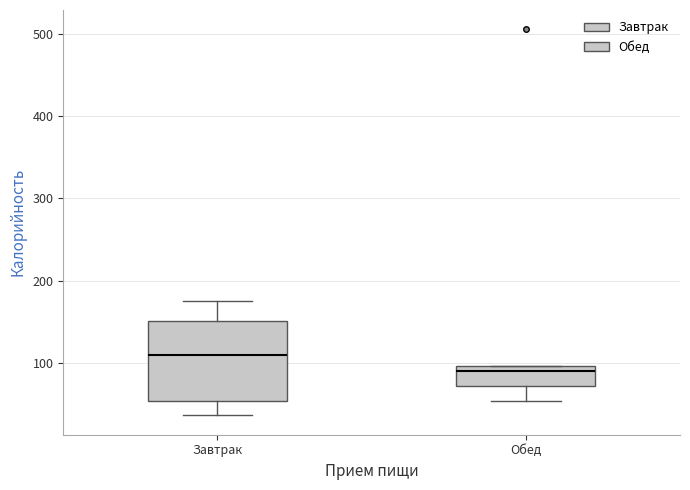

Reading left to right, read every box against the y-axis: the position of its median line, the range the box covers, and the ends of its whiskers. The values are not printed on the chart, so give them approximately, as read against the axis.

Завтрак: median 110, box 50 to 150, whiskers 40 to 180
Обед: median 90, box 70 to 100, whiskers 50 to 100